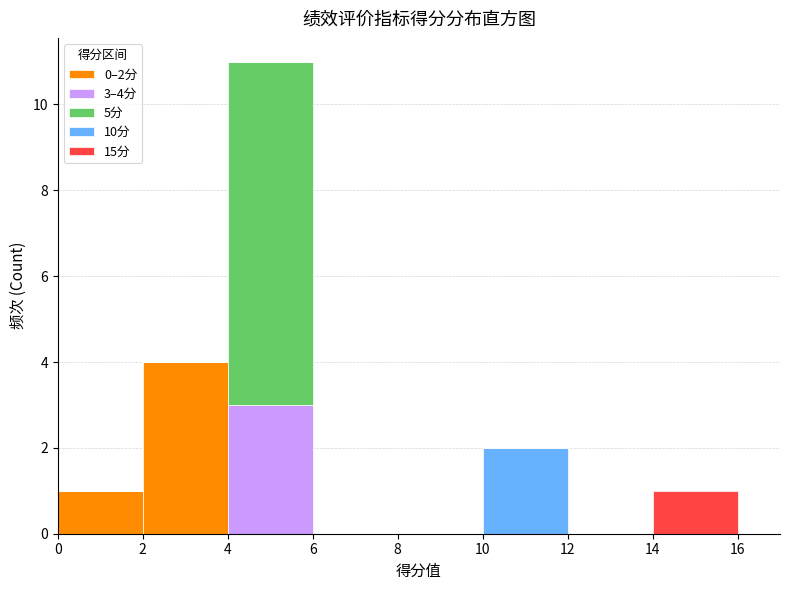

Which range on the x-axis has the tallest stacked bar (by total height)?

4 to 6